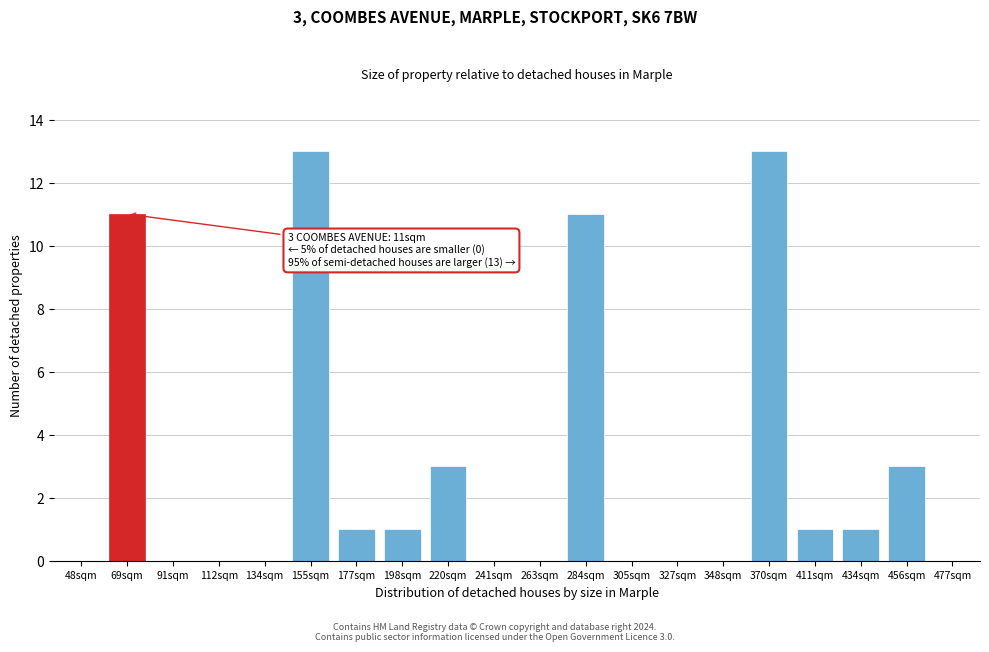

Reading right to left, what are all the values shown in this chart?

477sqm=0	456sqm=3	434sqm=1	411sqm=1	370sqm=13	348sqm=0	327sqm=0	305sqm=0	284sqm=11	263sqm=0	241sqm=0	220sqm=3	198sqm=1	177sqm=1	155sqm=13	134sqm=0	112sqm=0	91sqm=0	69sqm=11	48sqm=0